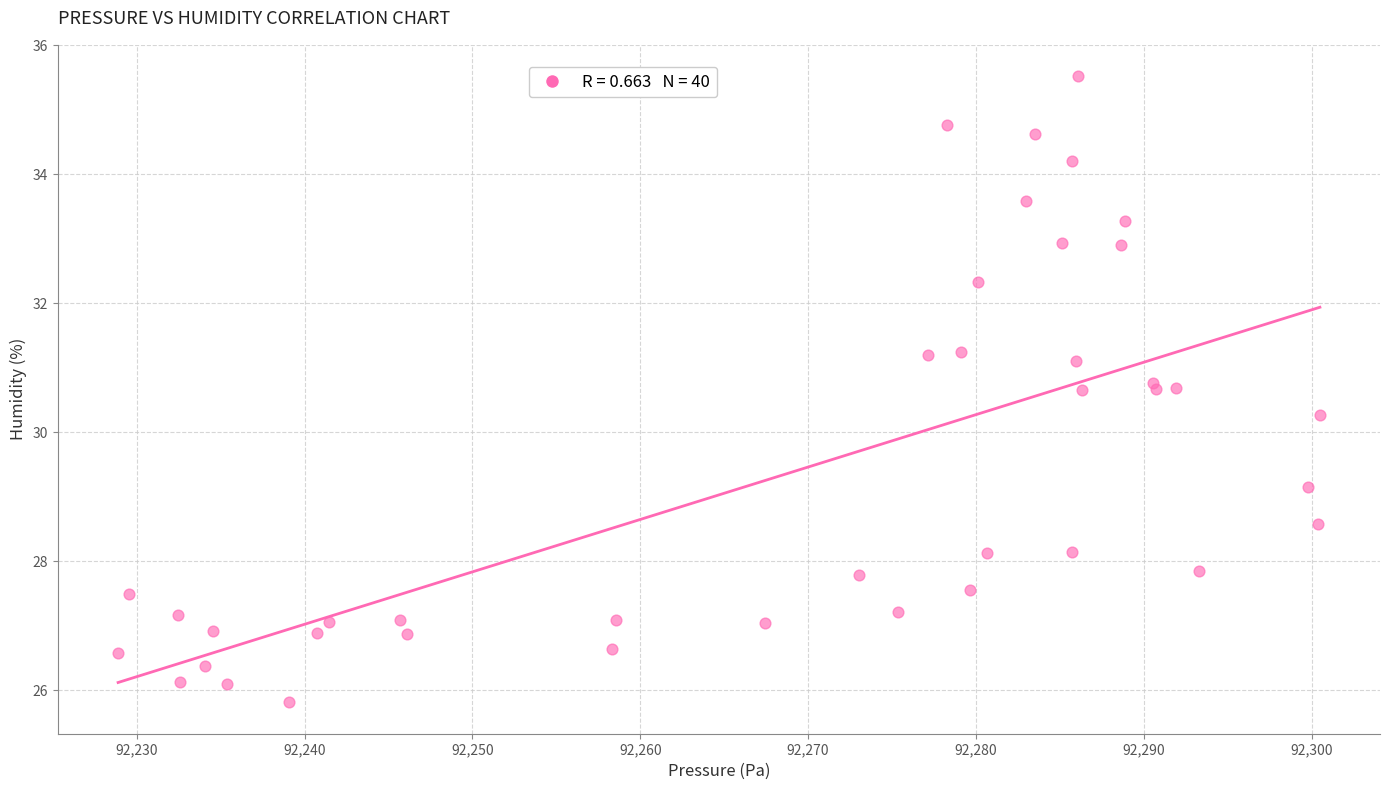

What Y value in the scatter plot is closest to 30?

30.3